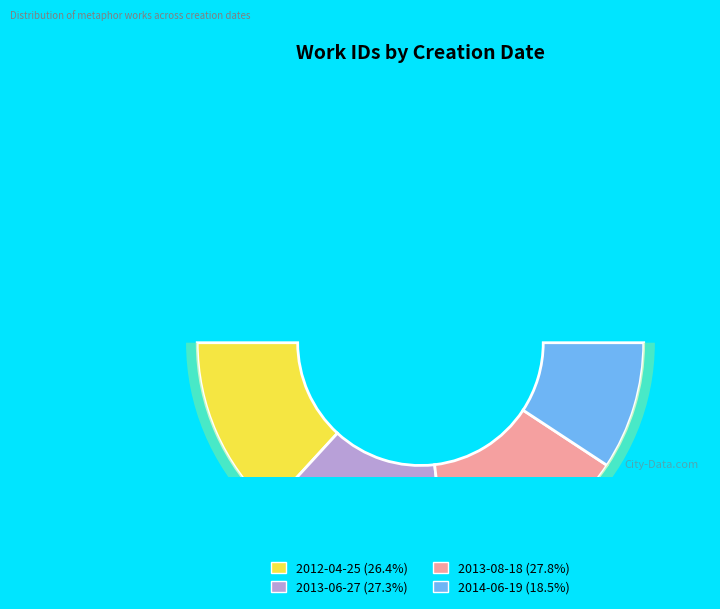

Is it true that 2012-04-25 is 26% of the pie?

True